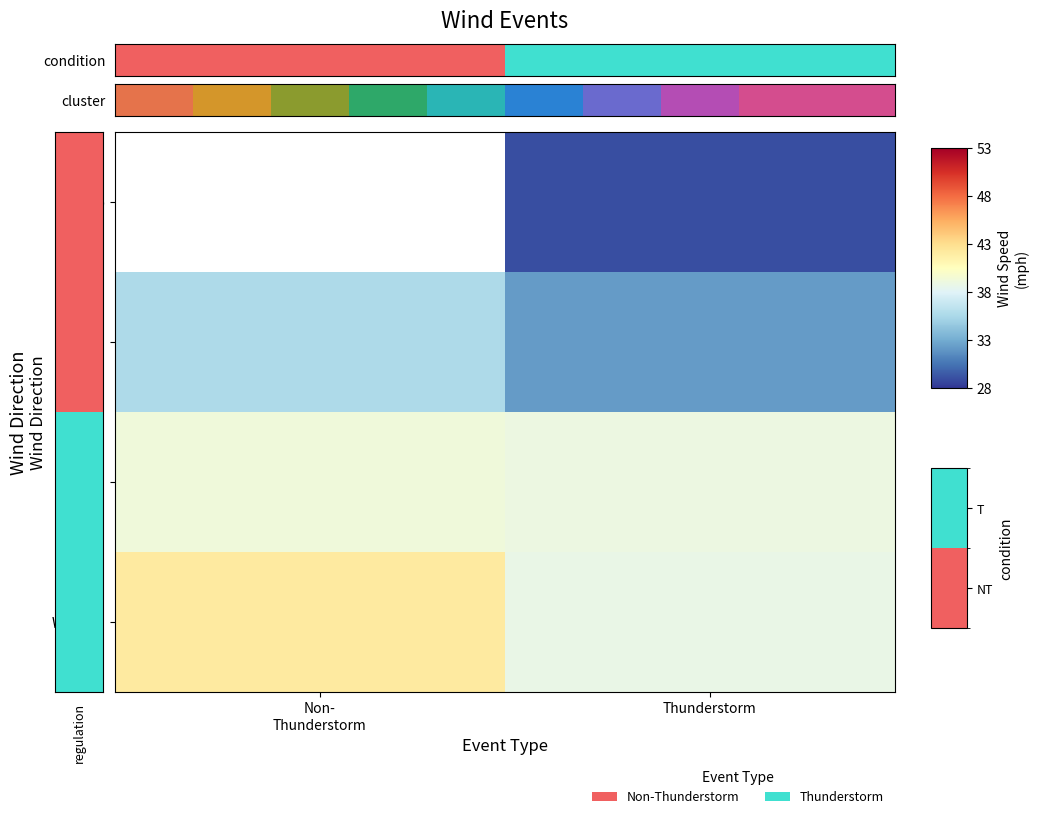

What is the total value across all series at Non- Thunderstorm?

117.0